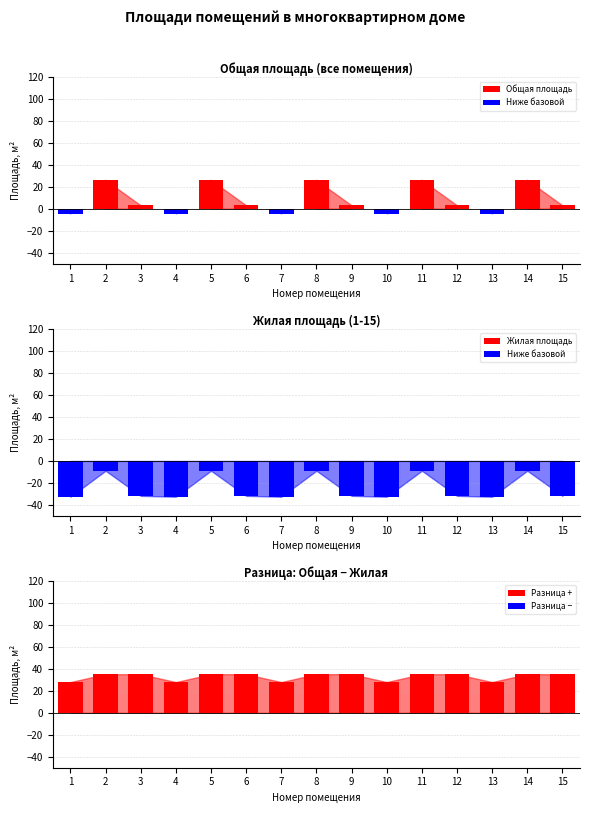

What is the maximum value shown in the chart?

35.2